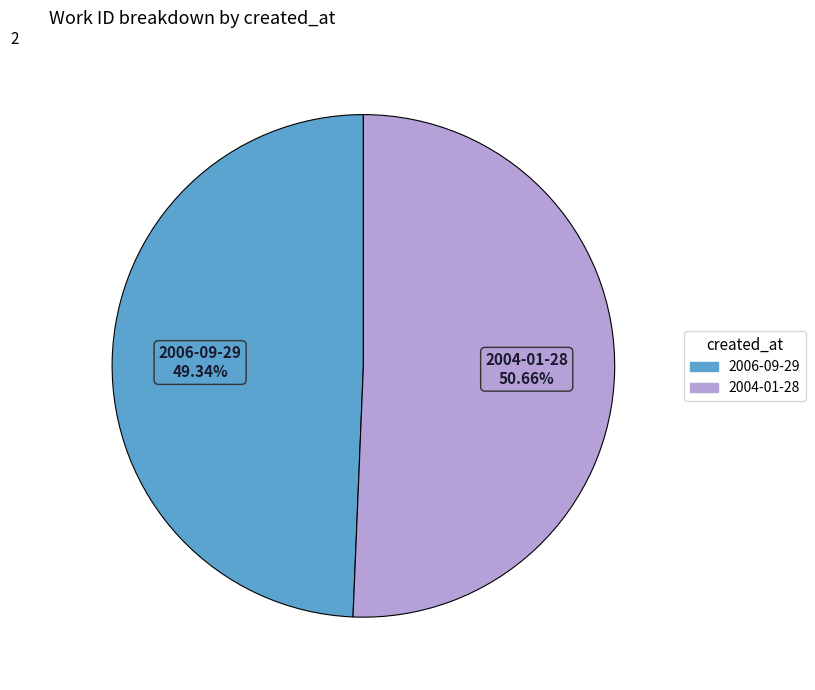

Combined, do 2004-01-28 and 2006-09-29 account for over 50%?

Yes